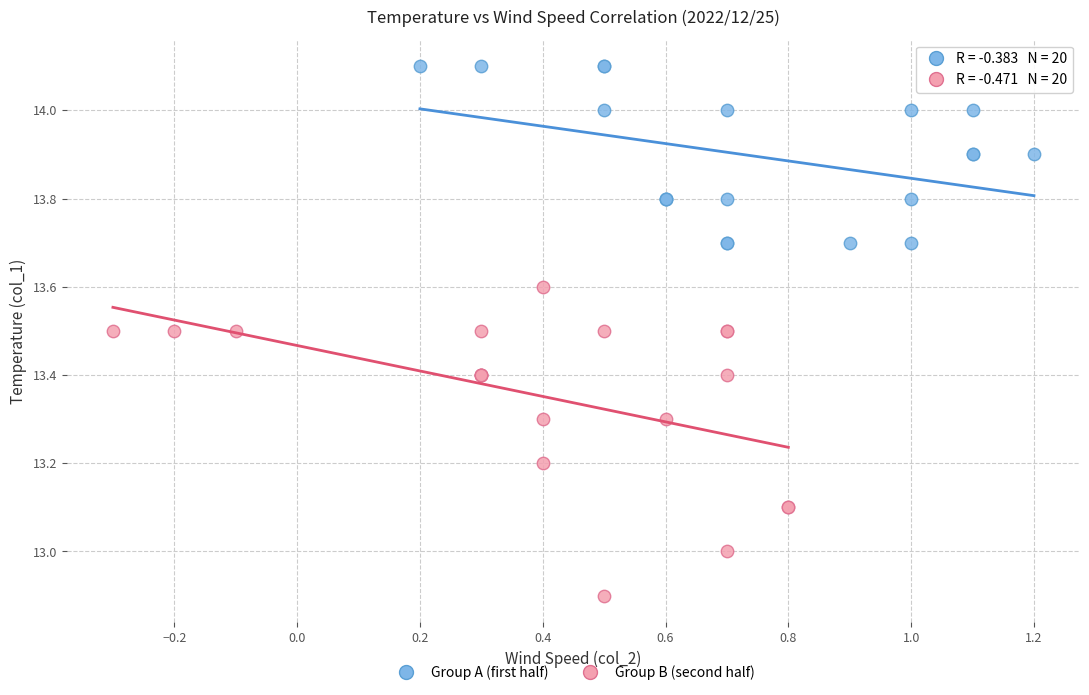

Which series has the largest Y range (max minus min)?

Group B (second half)